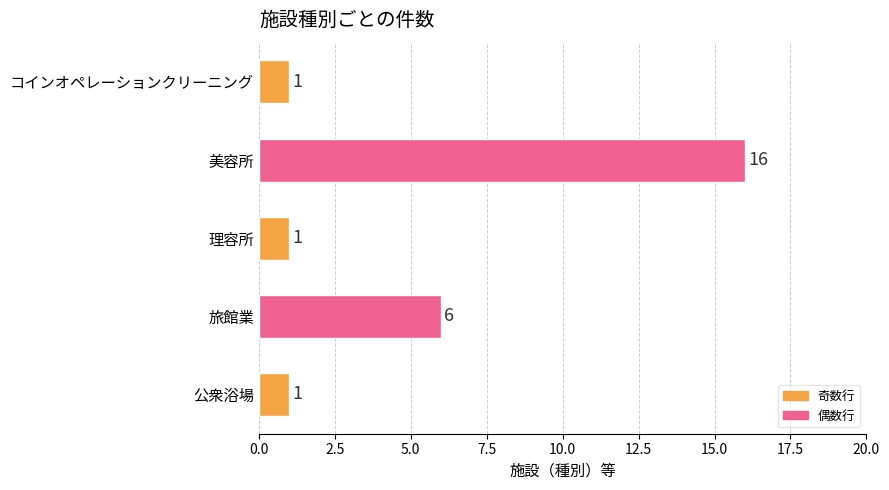

What is the difference between the maximum and minimum values?

15